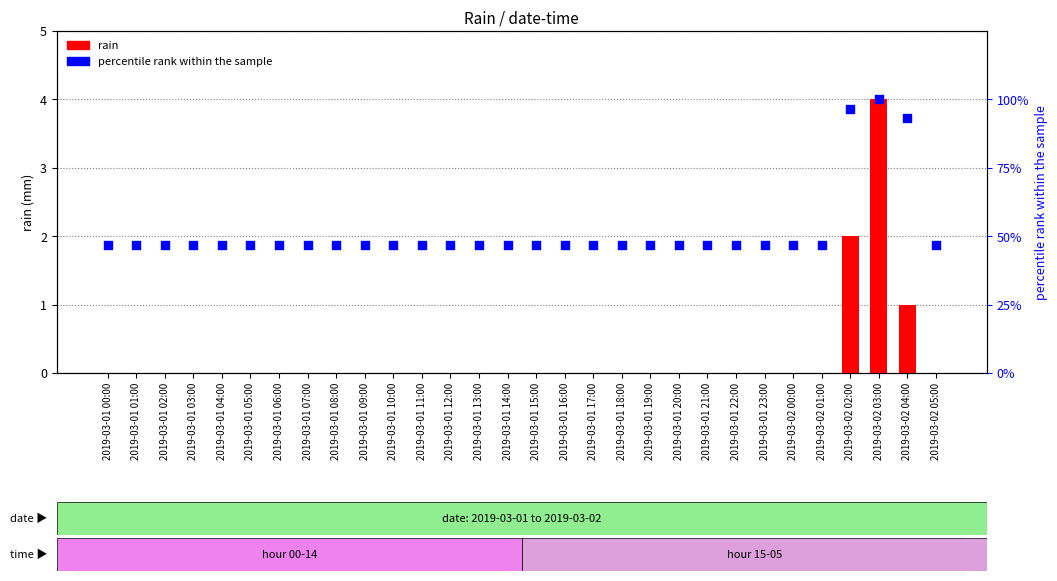

Which series has the largest total across all categories?

percentile rank within the sample